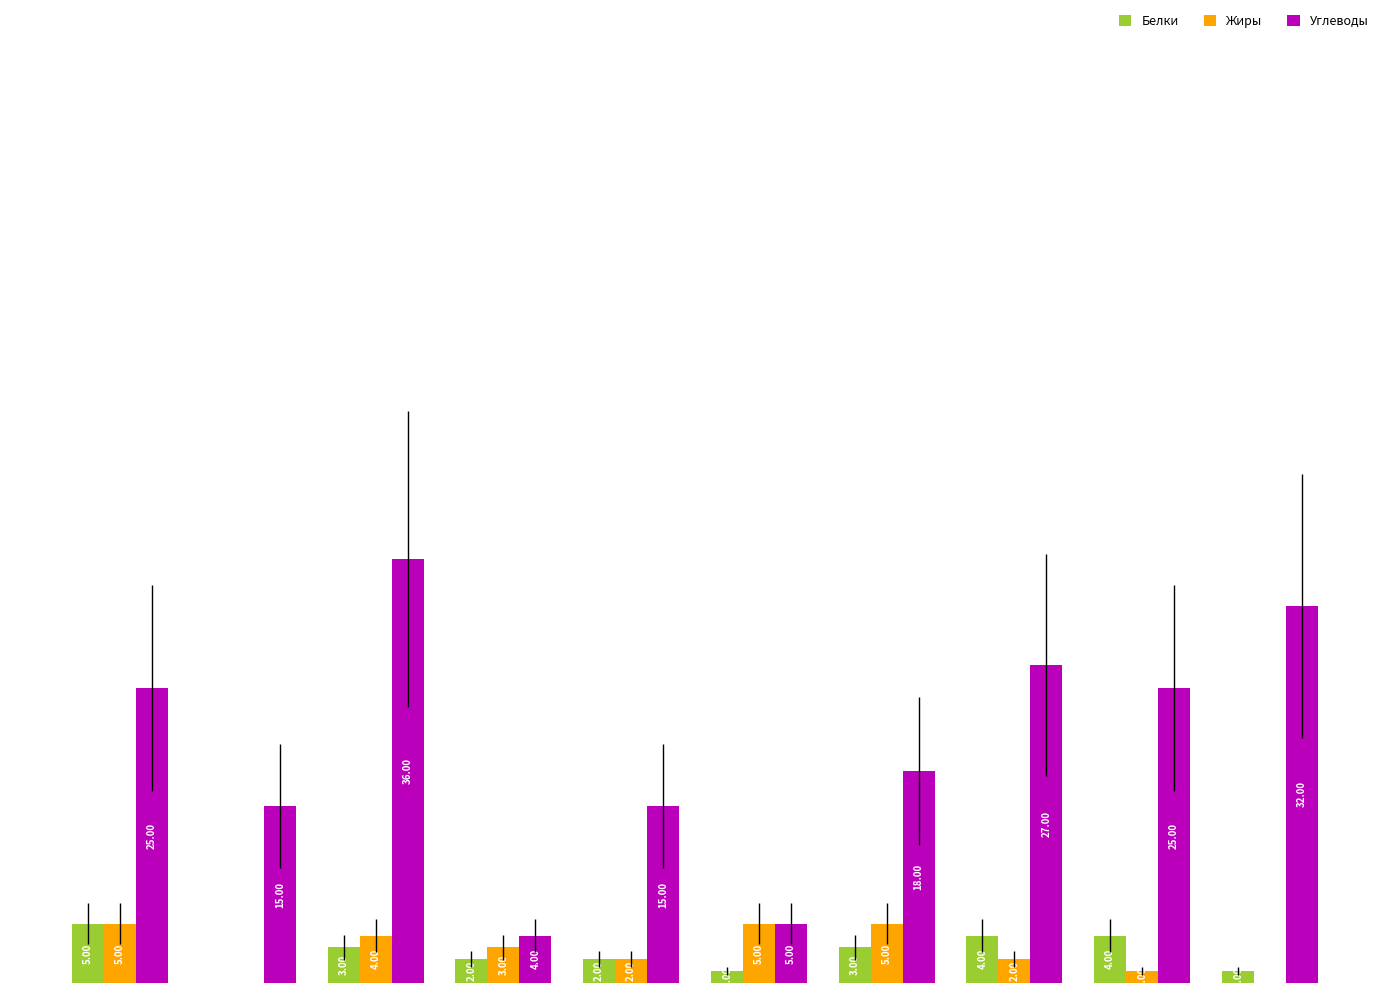

Which series has the largest total across all categories?

Углеводы